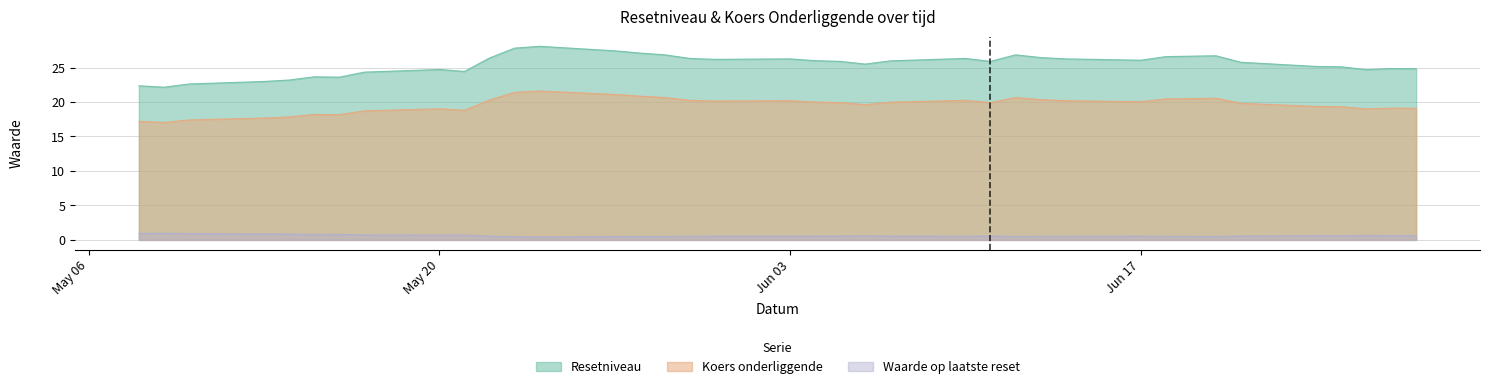

True or false: Waarde op laatste reset and Resetniveau intersect in this chart.

False